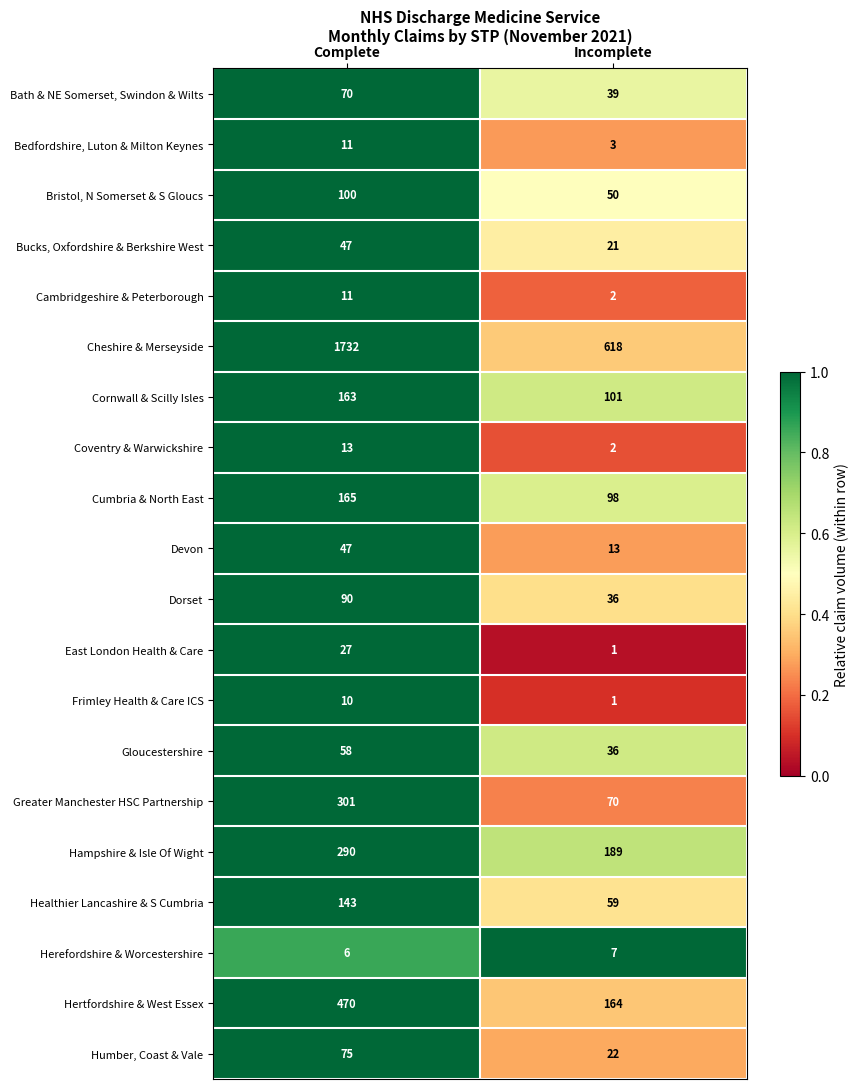

What is the spread (max minus min) of values at Incomplete?

617